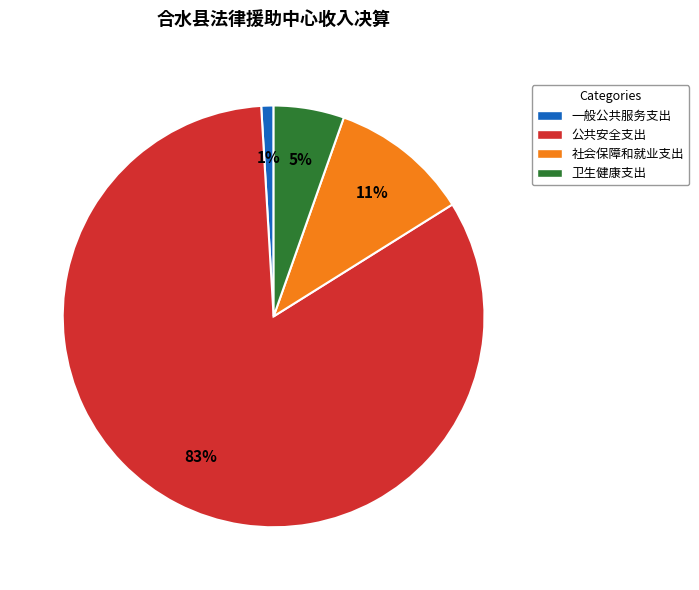

Is it true that 卫生健康支出 is 15% of the pie?

False